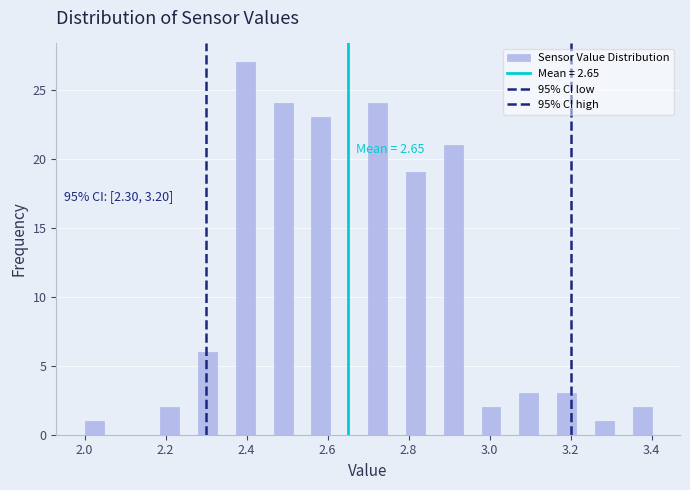

Around what value on the x-axis is the tallest bar? Give the approximate position of its centre, as read against the axis.

2.40